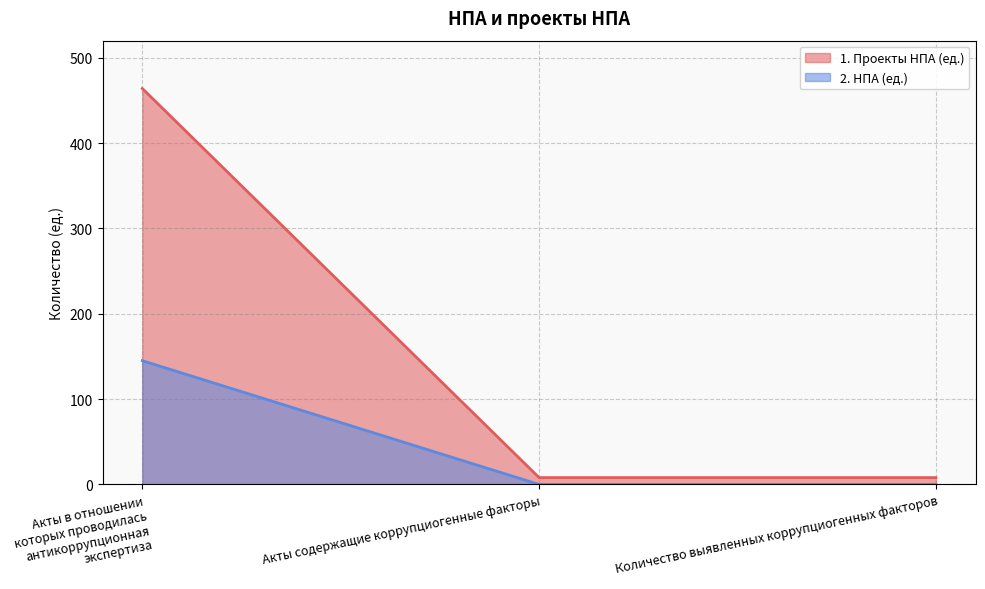

At how many categories does at least one series exceed 1?

3